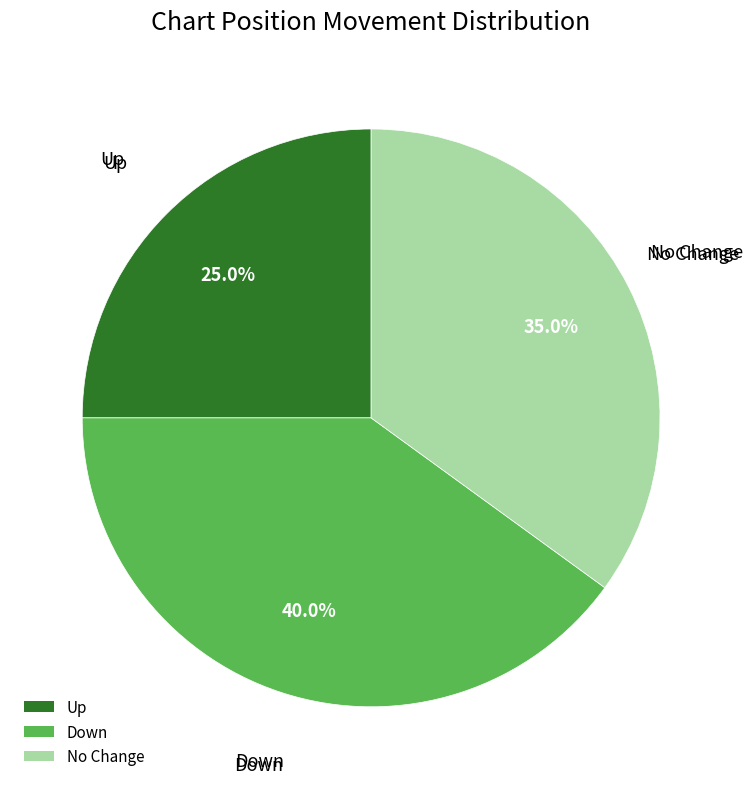

How many slices are in this pie chart?

3